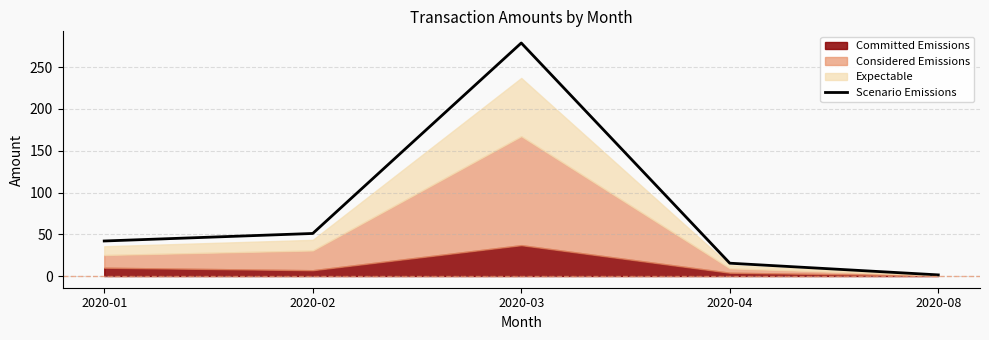

Reading left to right, transcribe all the data shown in this chart.

42.0	51.0	279.0	15.4	1.4